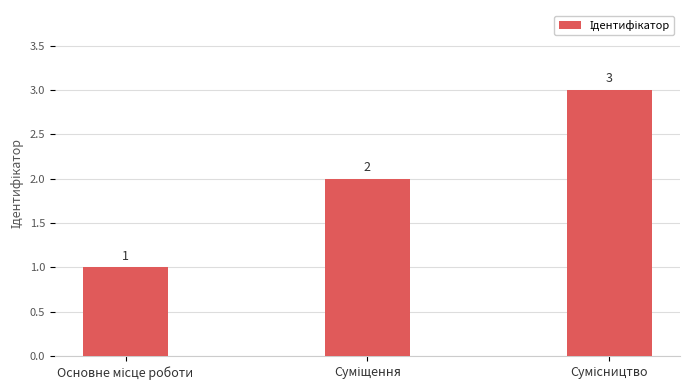

Reading right to left, list all the values displayed in this chart.

3	2	1